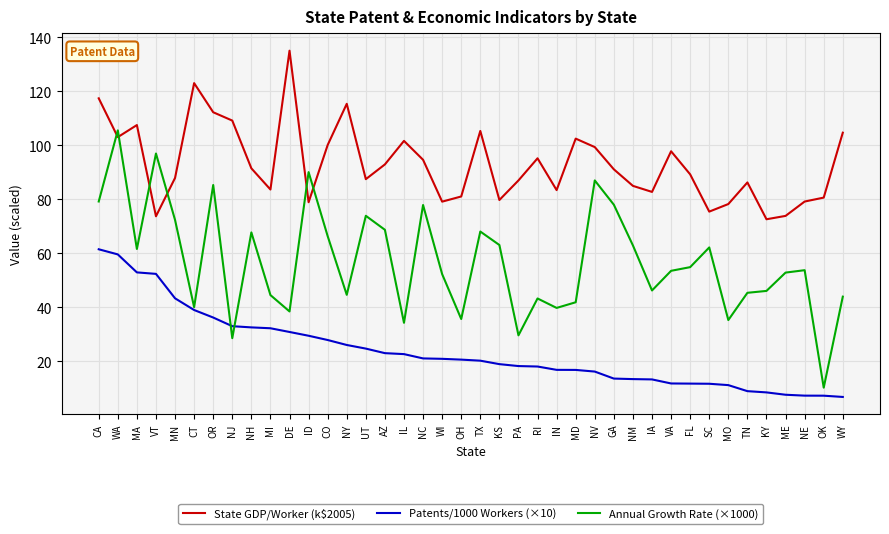

What is the difference between the second highest and second lowest values in the State GDP/Worker (k$2005) series?

49.3